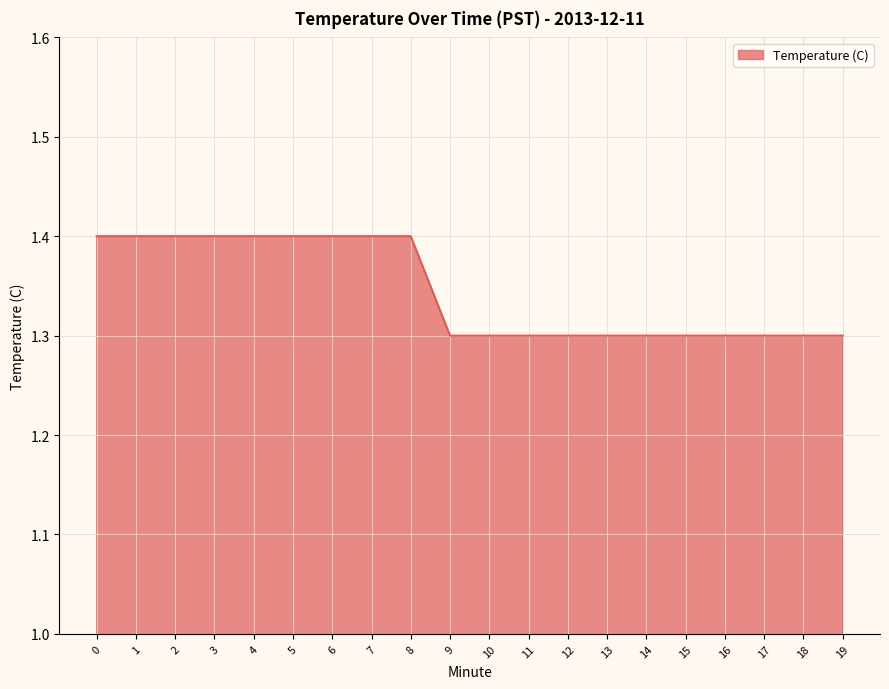

Read the value at 12.

1.3